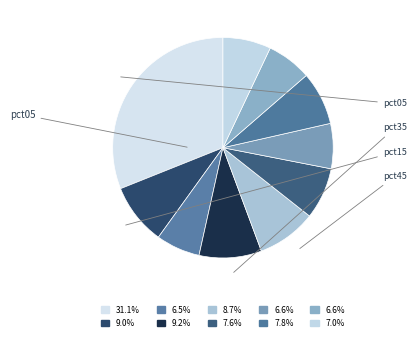

Count the number of slices in the pie.

10